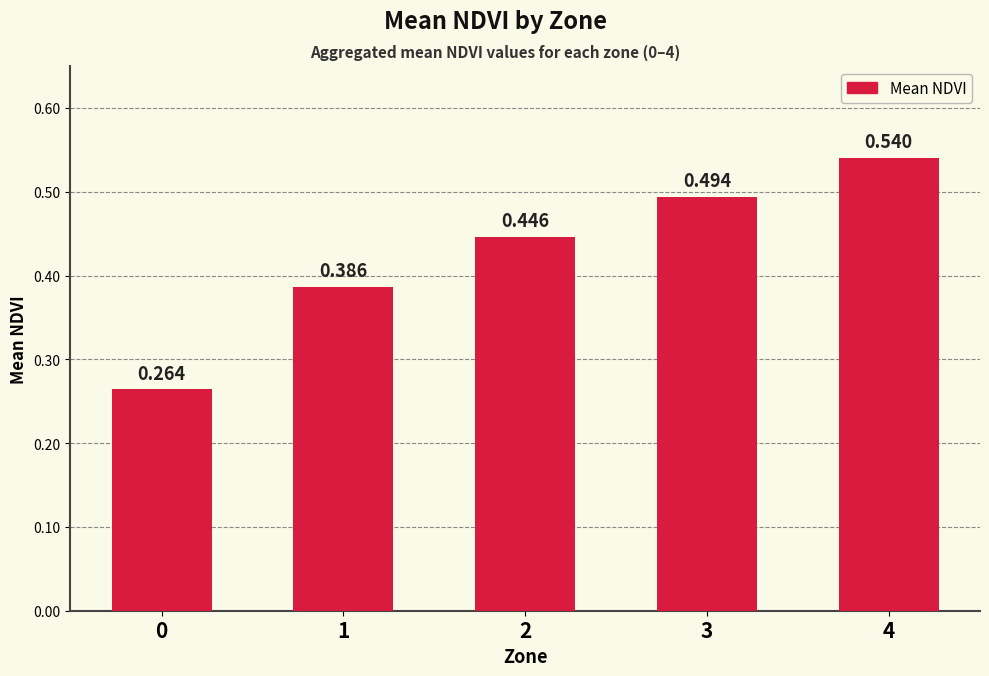

What value does the data have at 2?

0.4